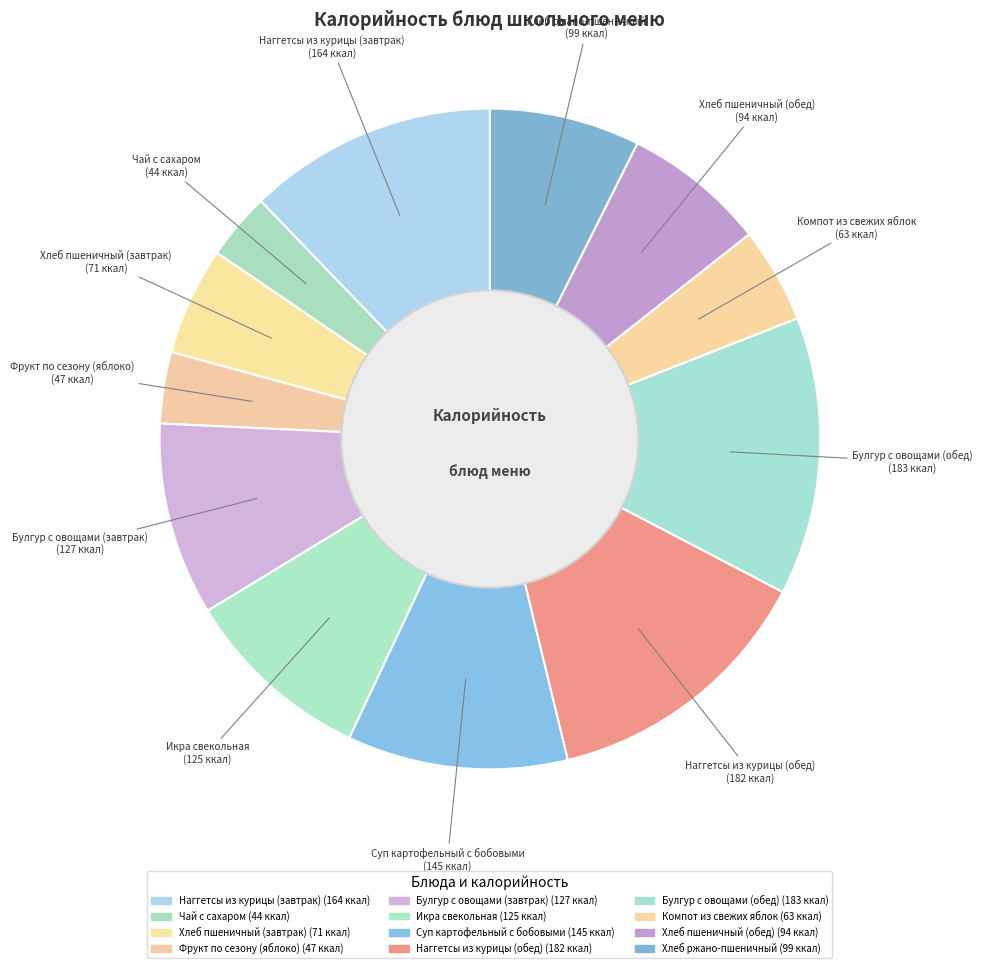

Is Наггетсы из курицы (обед) the majority of the pie?

No